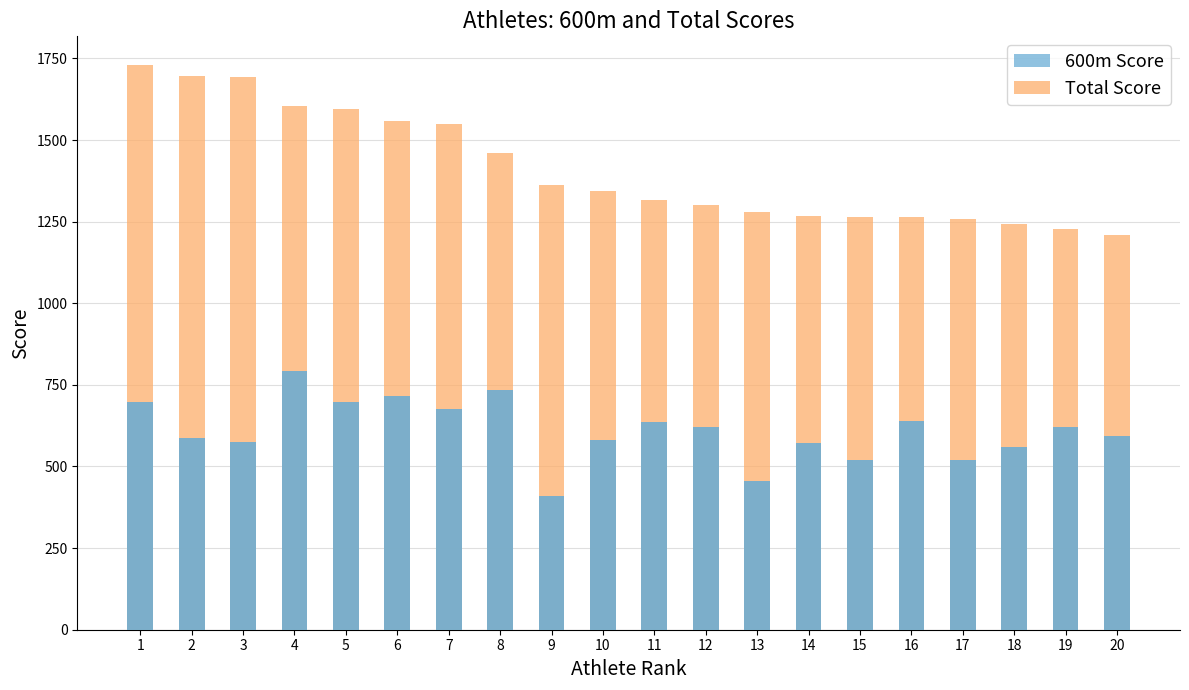

What value does the data have at 9?

1363